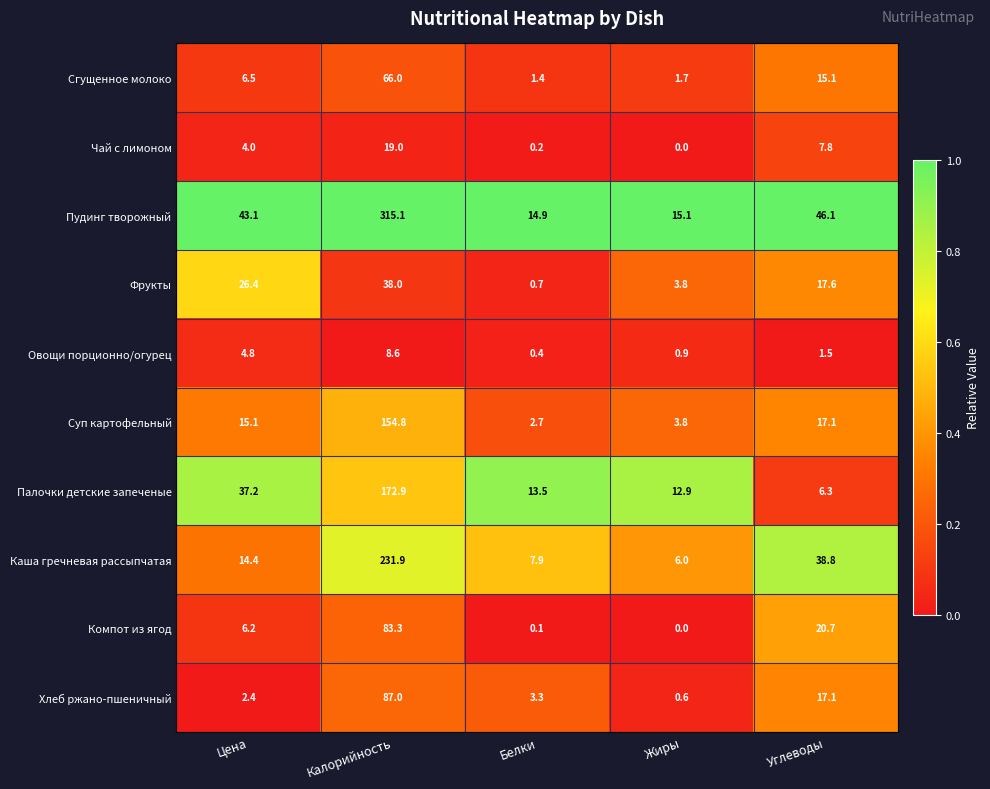

Which category has the highest value across all series?

Калорийность